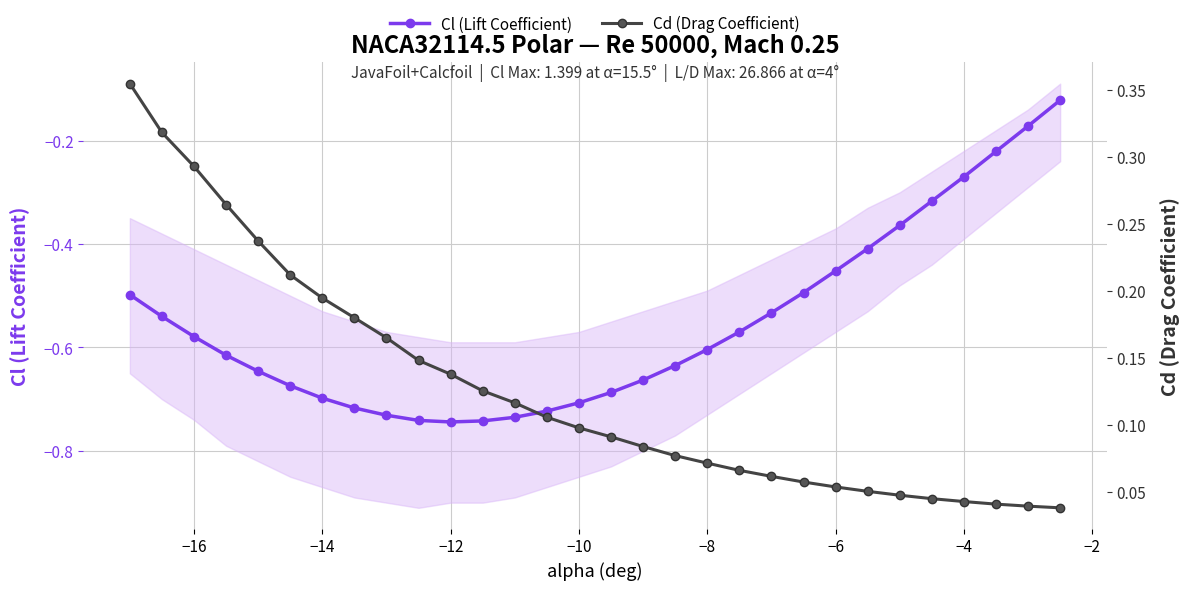

True or false: Cd (Drag Coefficient) and Cl (Lift Coefficient) intersect in this chart.

False